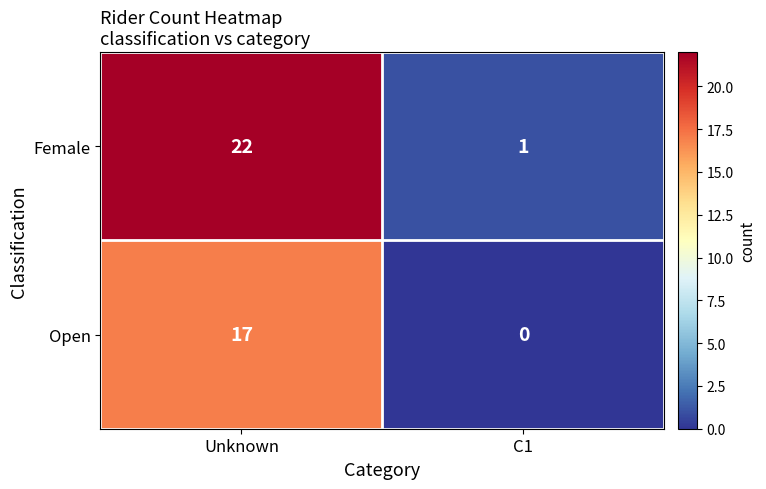

What is the difference between the Open values at C1 and Unknown?

17